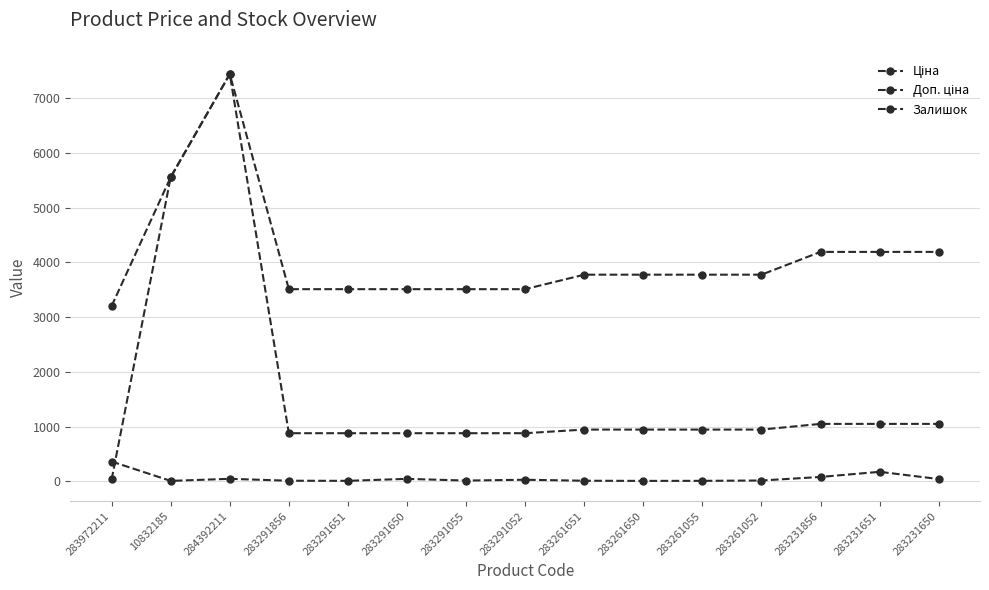

Rank the series by their maximum value, from lowest to highest.

Залишок, Ціна, Доп. ціна